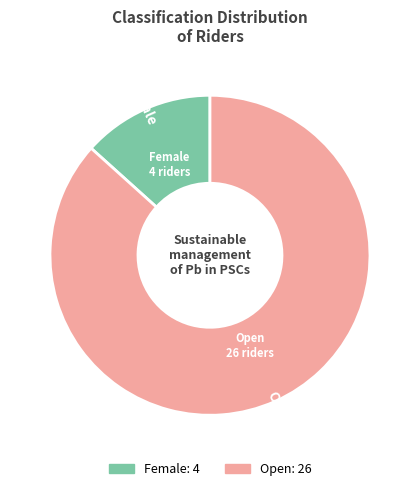

Does any single category account for the majority?

Yes